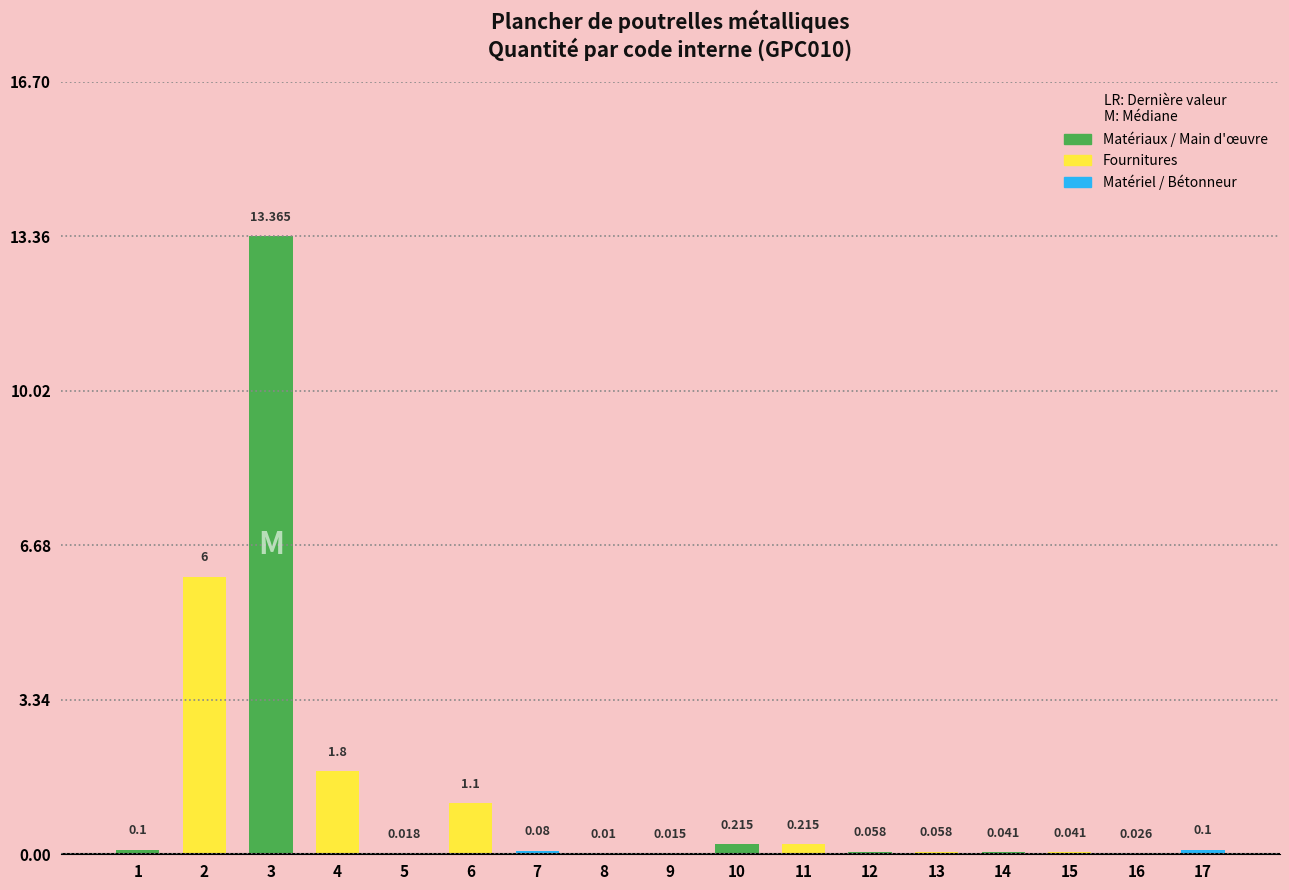

What is the difference between the maximum and second lowest values?

13.3